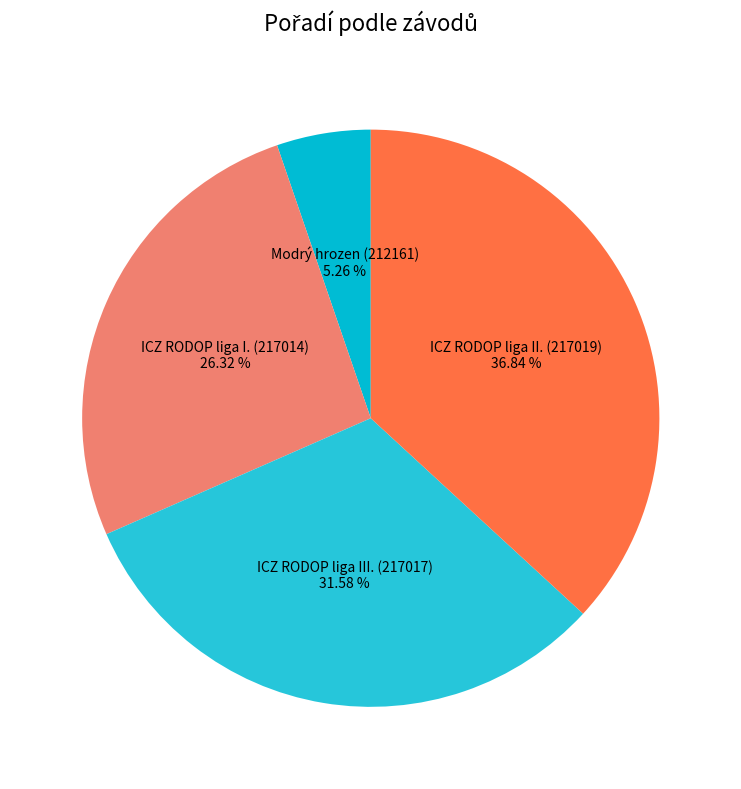

Rank the categories by value from lowest to highest.

Modrý hrozen (212161), ICZ RODOP liga I. (217014), ICZ RODOP liga III. (217017), ICZ RODOP liga II. (217019)